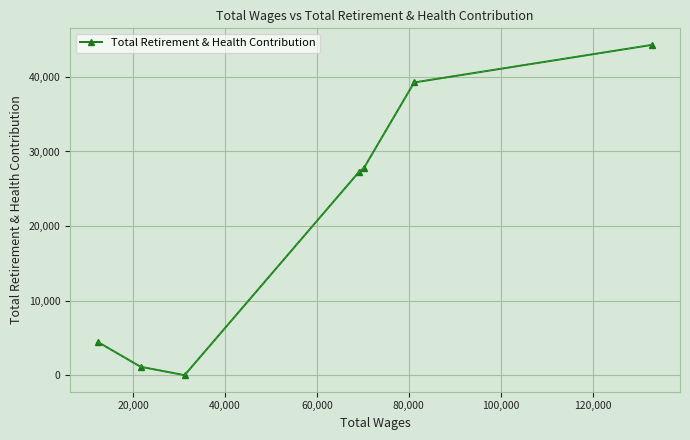

How many interior local valleys (lower than both neighbors) does the data have?

1